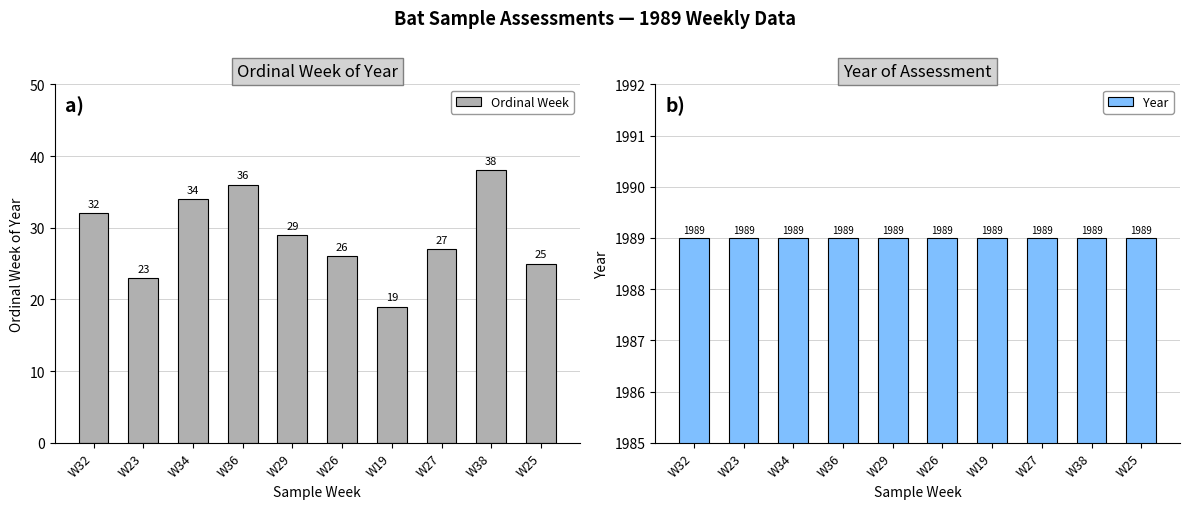

Rank the series at W23 from lowest to highest value.

Ordinal Week, Year